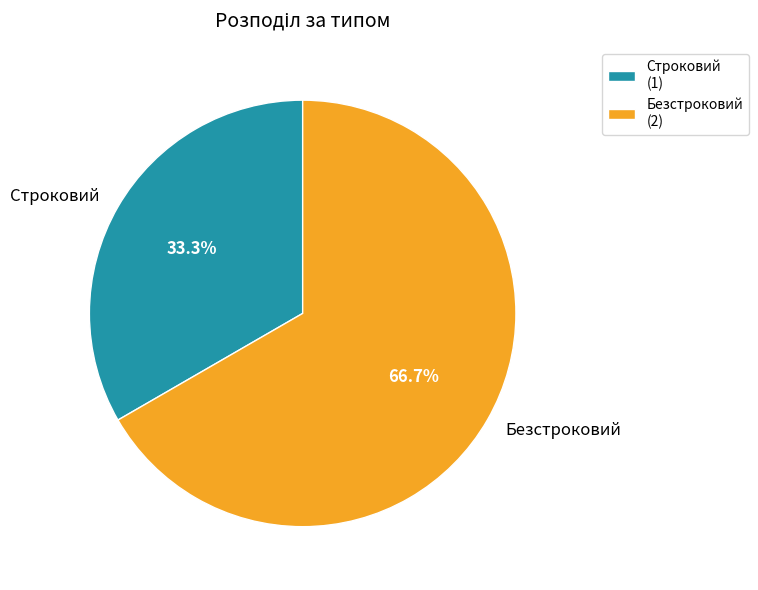

How many slices are in this pie chart?

2